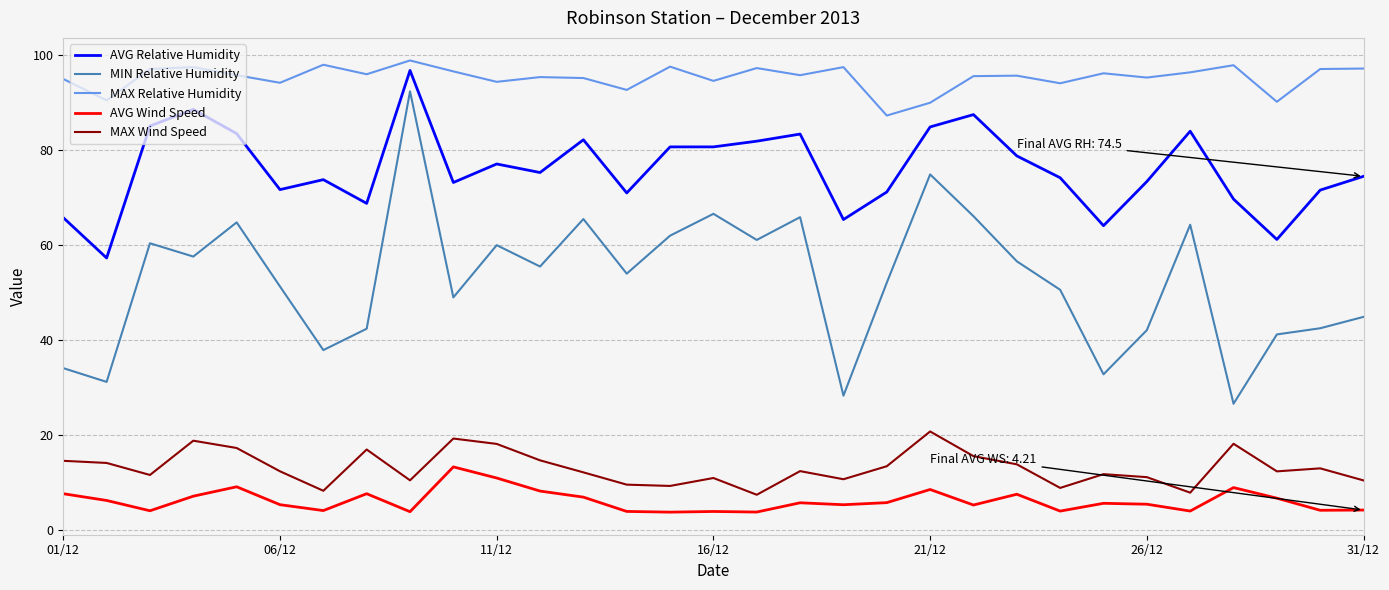

What is the minimum value shown in the chart?

3.8